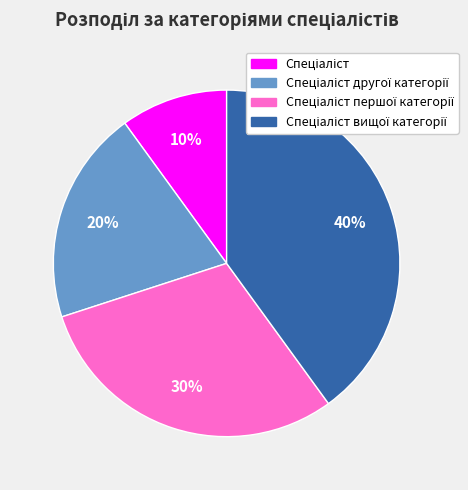

Is there any slice that represents more than half of the pie?

No